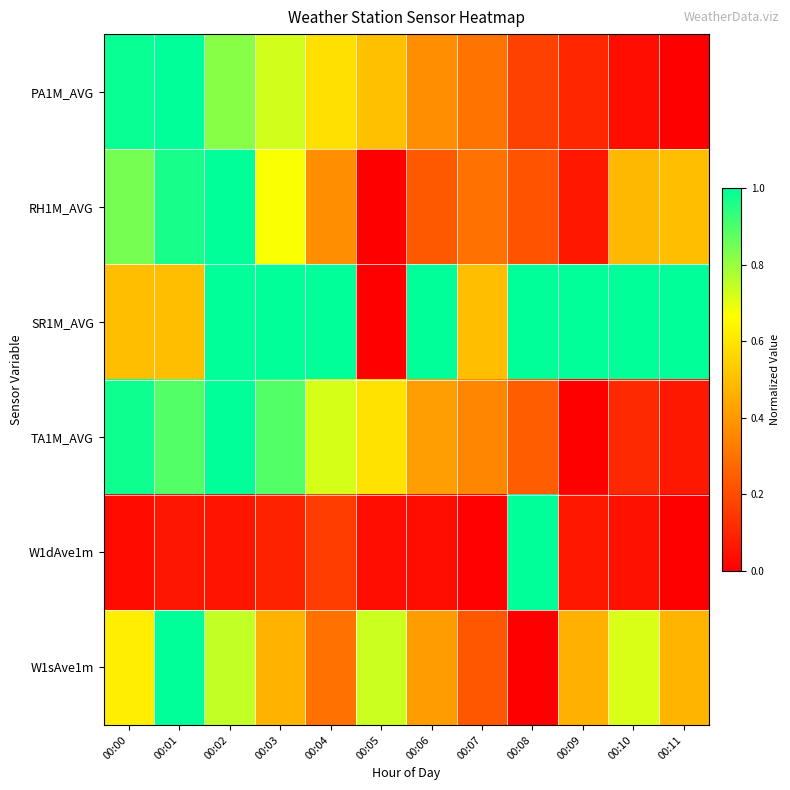

What is the greatest value displayed?

1.0